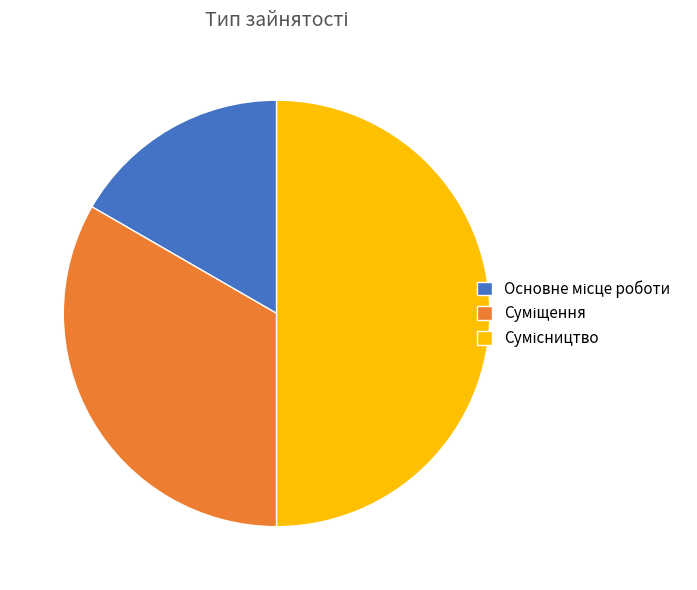

The Суміщення slice represents 23% of the pie. True or false?

False